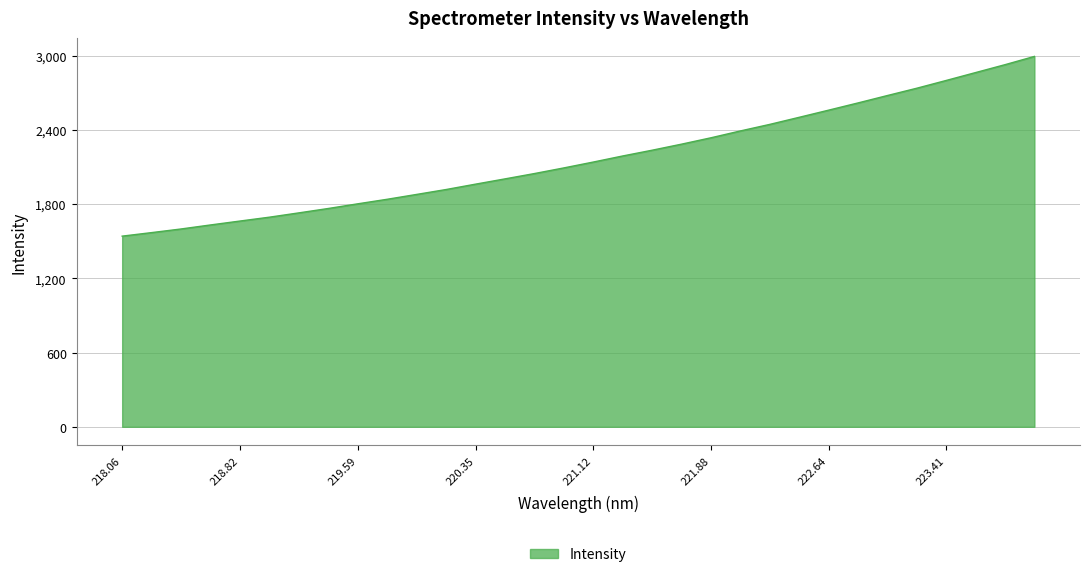

What is the greatest value displayed?

2994.3